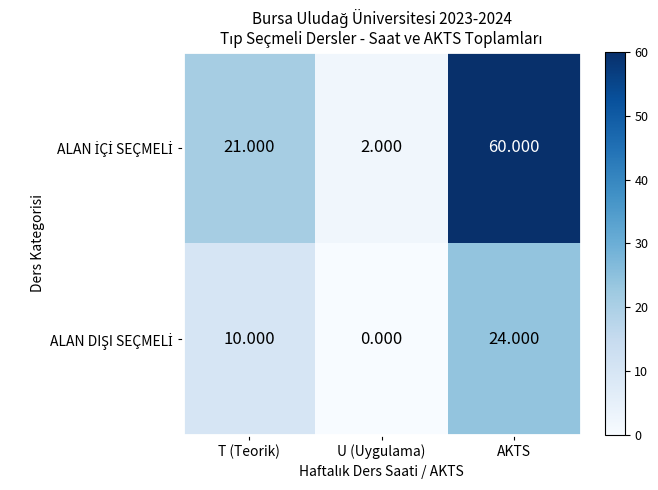

At which category is the sum across all series the highest?

AKTS